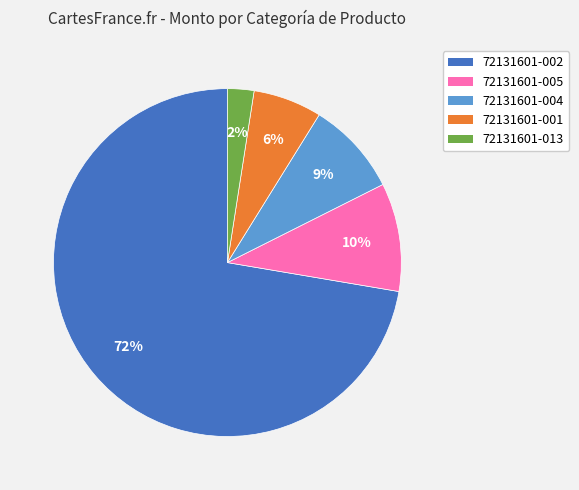

Is the sum of 72131601-002 and 72131601-005 greater than half?

Yes